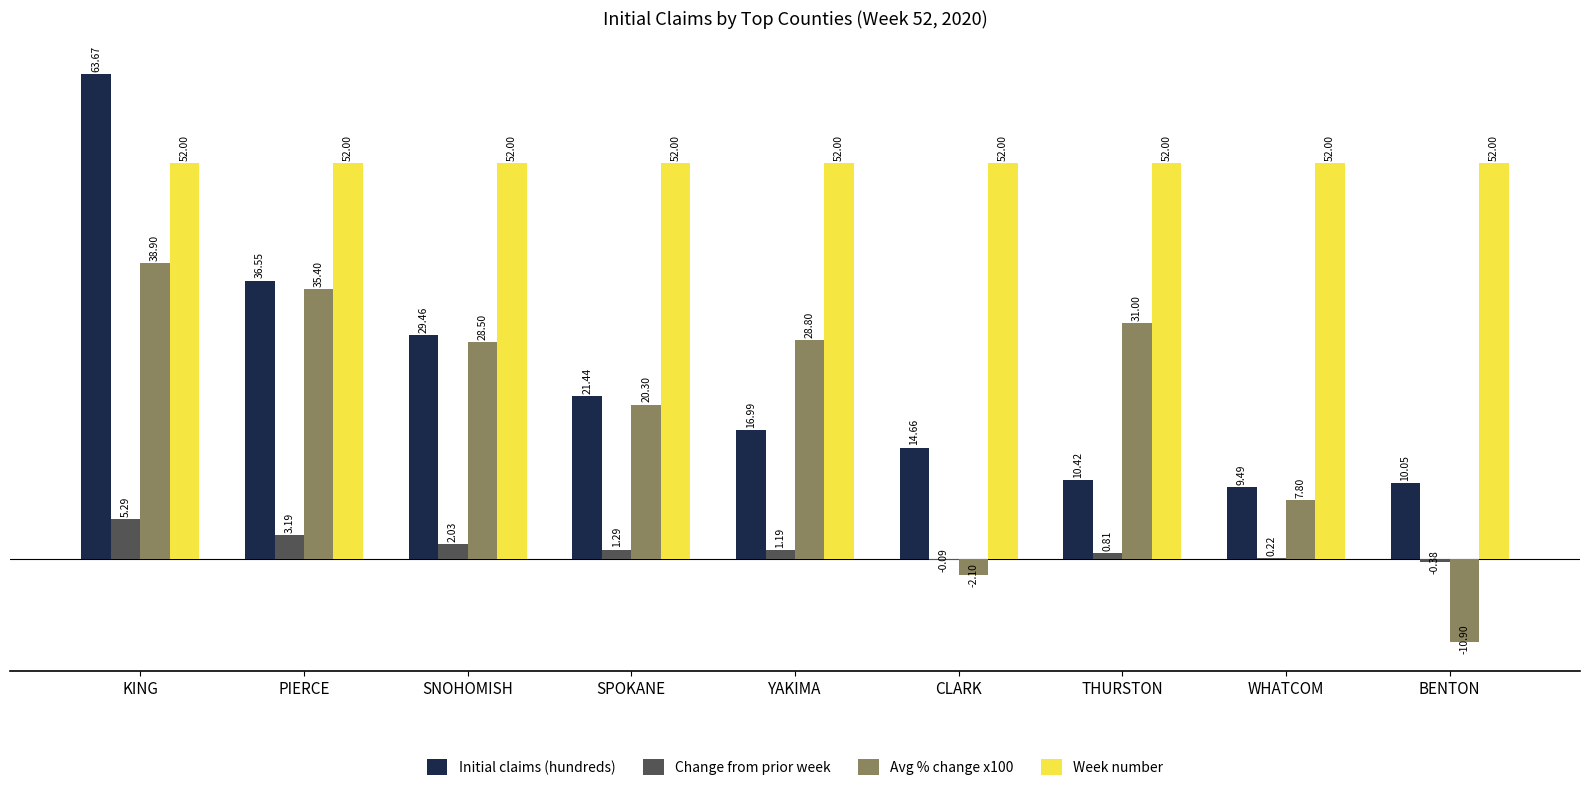

How many groups of bars are there?

9